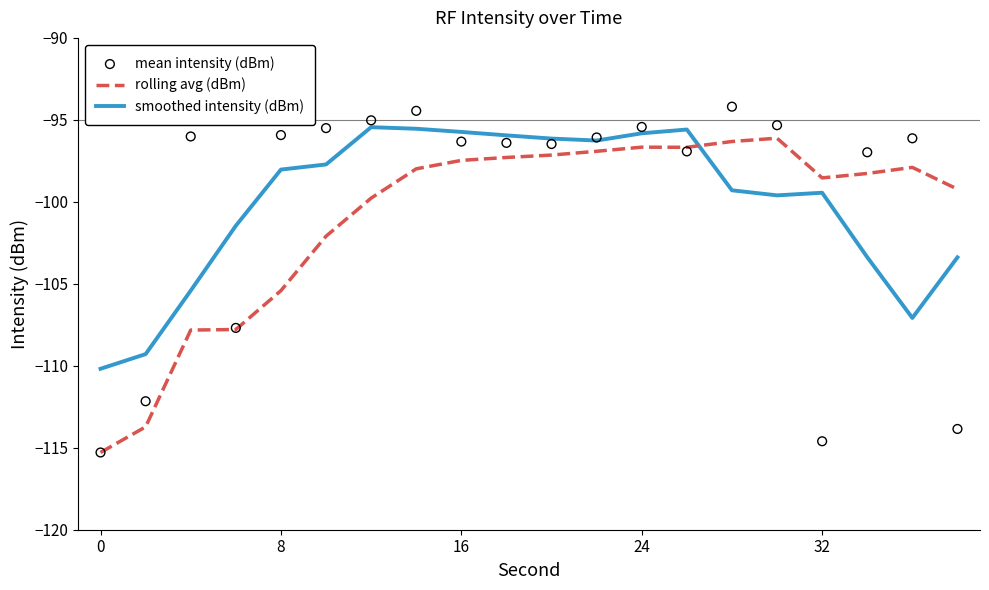

Which series reaches the maximum Y coordinate?

mean intensity (dBm)